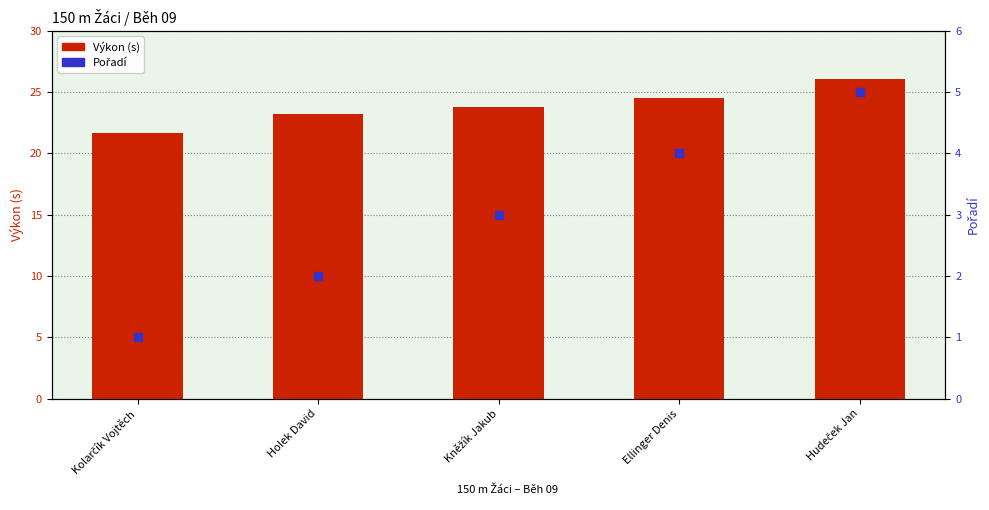

What are all the series names shown in the legend?

Výkon (s), Pořadí